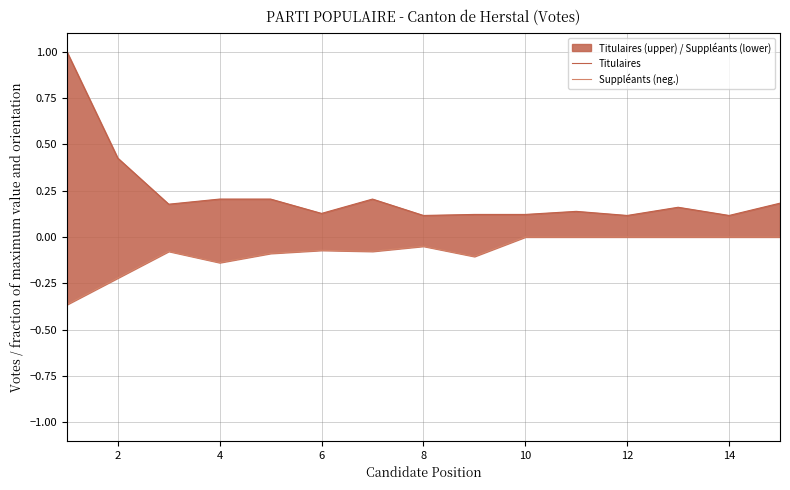

Rank the series by their maximum value, from highest to lowest.

Titulaires, Suppléants (neg.)